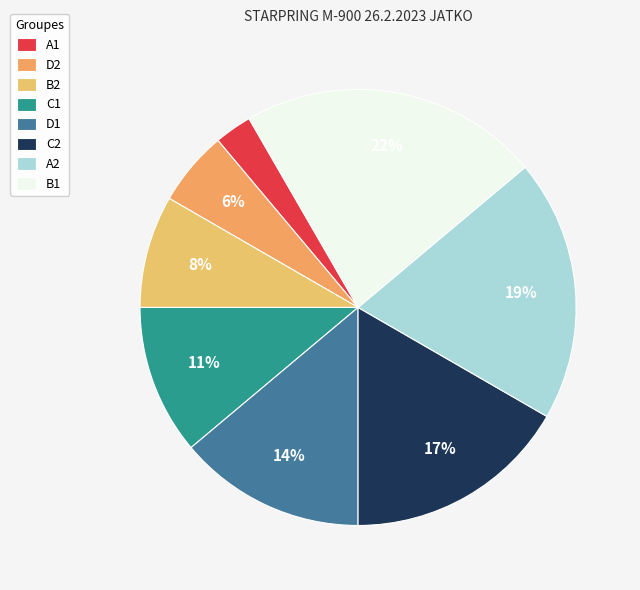

Is it true that A1 is 3% of the pie?

True